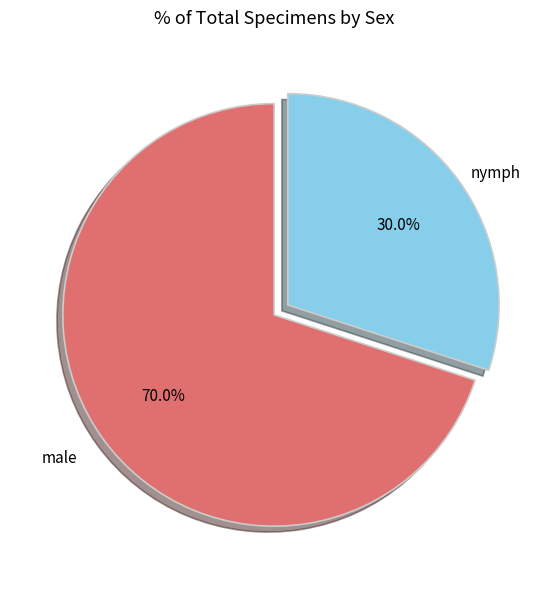

Is there any slice that represents more than half of the pie?

Yes